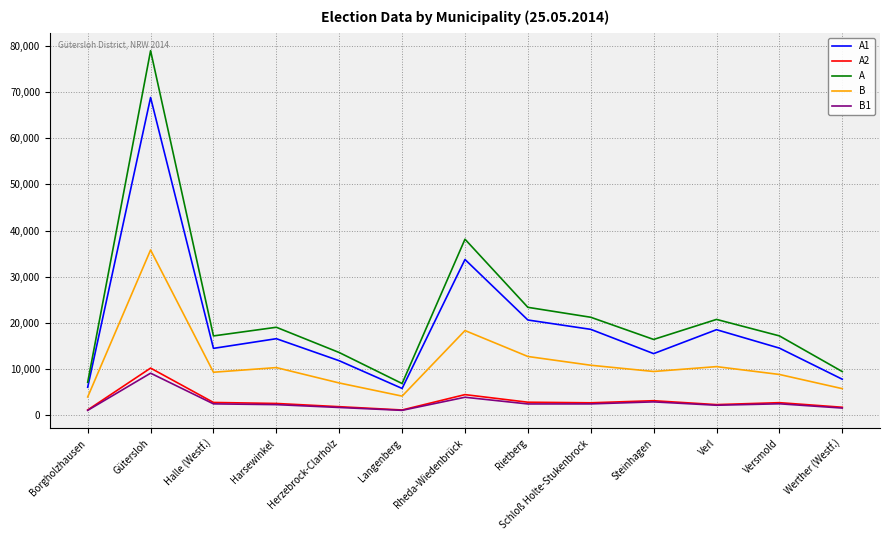

What value does the A series have at Halle (Westf.)?

17132